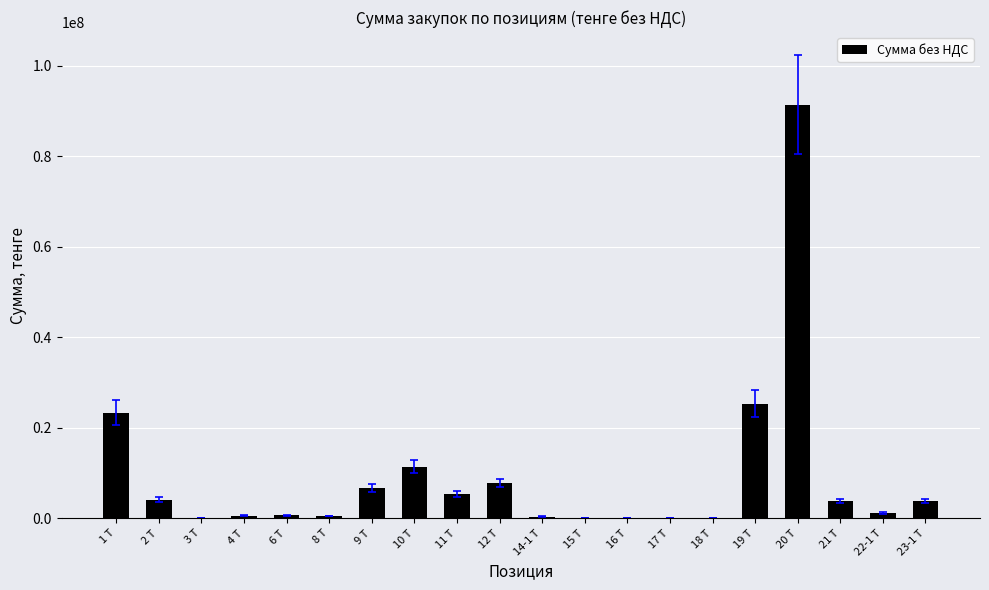

Where is the data nearest to the value 45693776?

19 Т